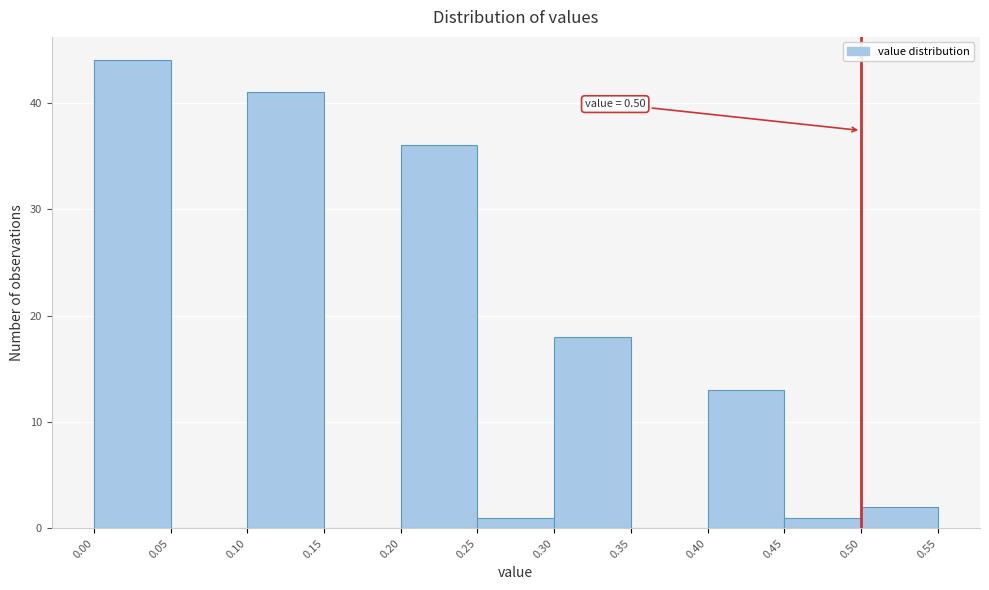

Over which range of the x-axis is the bar tallest?

0.00 to 0.05